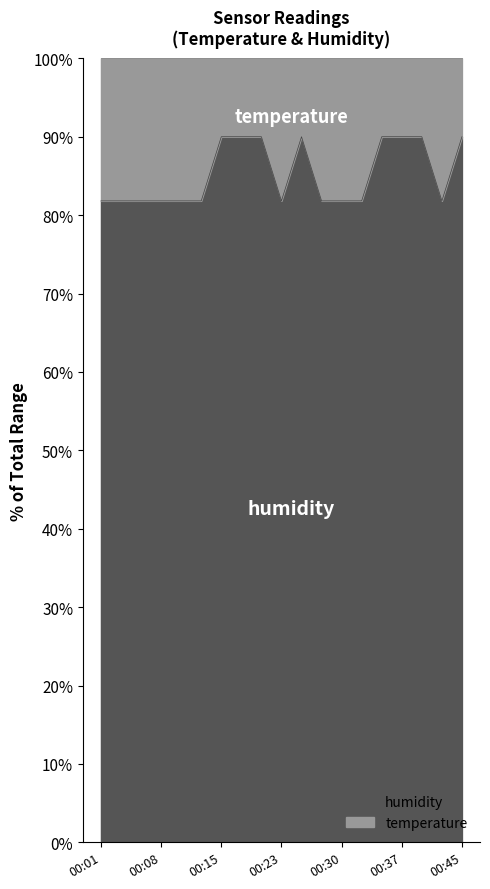

What is the ratio of the value at 00:28 to the value at 00:30?

1.0